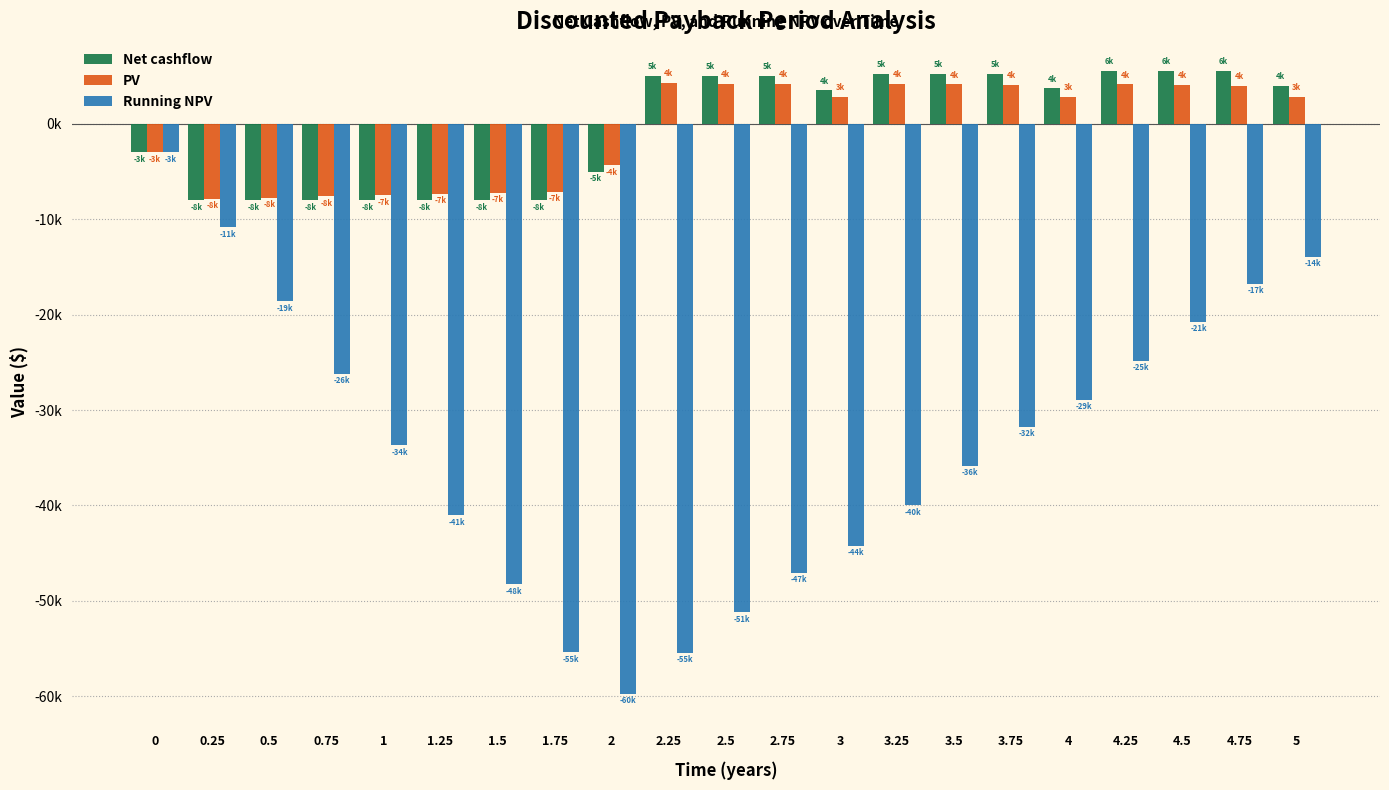

What are all the series names shown in the legend?

Net cashflow, PV, Running NPV